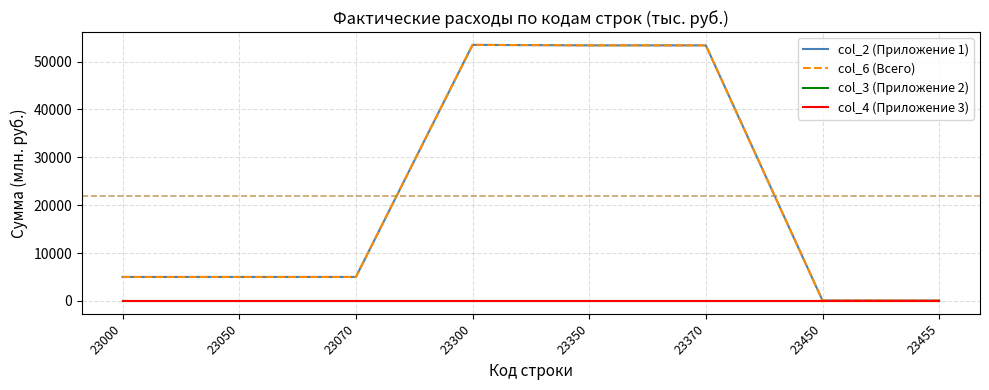

Does the chart display data point markers on the line(s)?

No